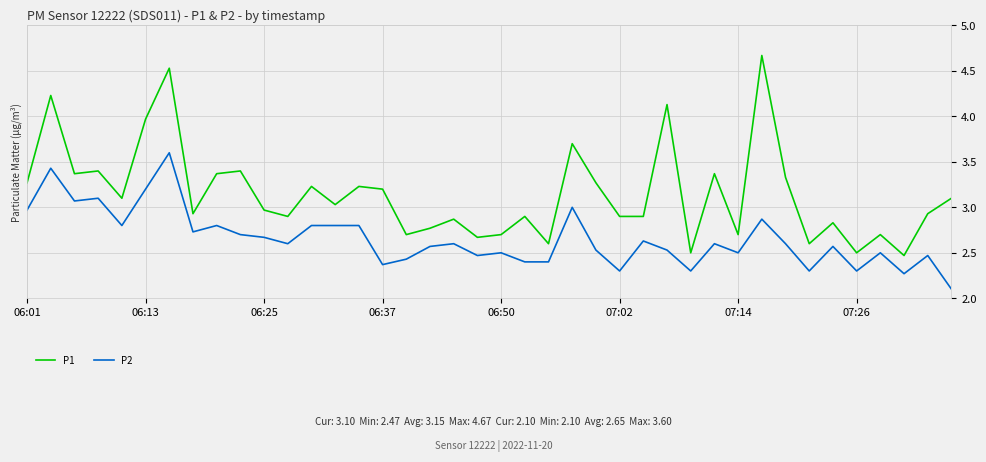

True or false: P1 and P2 cross at least once.

False